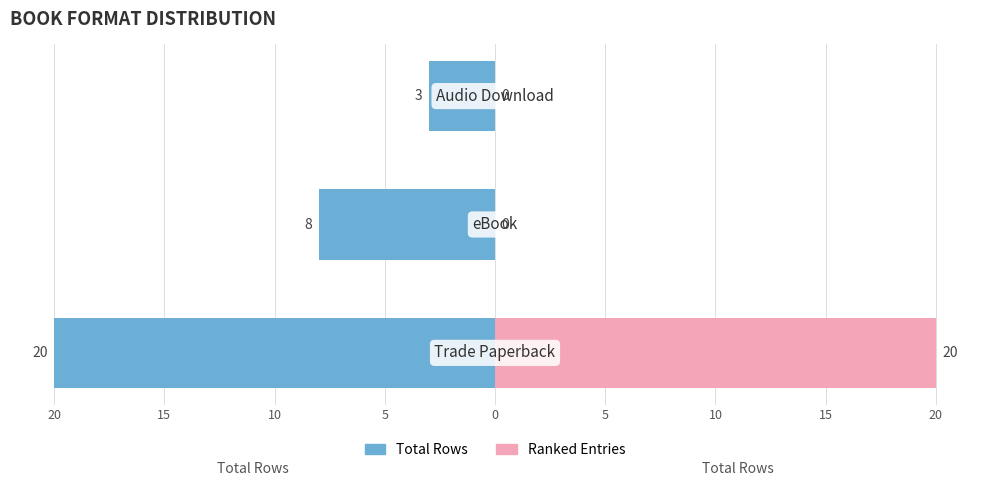

Which series changed the most between 20 and 10?

Ranked Entries